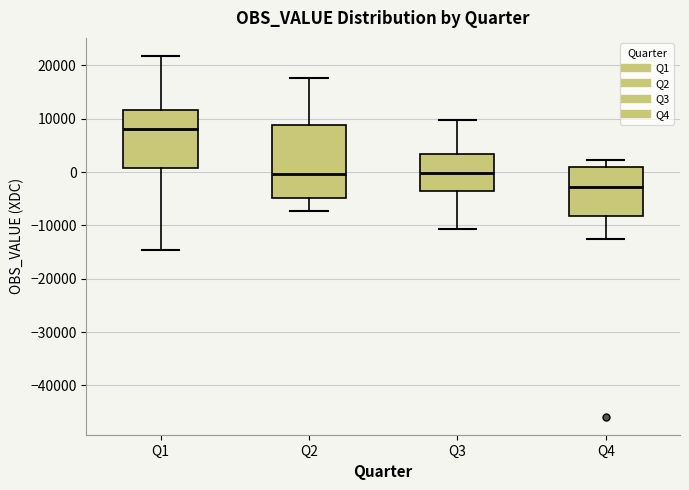

Reading left to right, read every box against the y-axis: the position of its median line, the range the box covers, and the ends of its whiskers. The values are not printed on the chart, so give them approximately, as read against the axis.

Q1: median 8000, box 1000 to 12000, whiskers -15000 to 22000
Q2: median 0, box -5000 to 9000, whiskers -7000 to 18000
Q3: median 0, box -4000 to 3000, whiskers -11000 to 10000
Q4: median -3000, box -8000 to 1000, whiskers -13000 to 2000